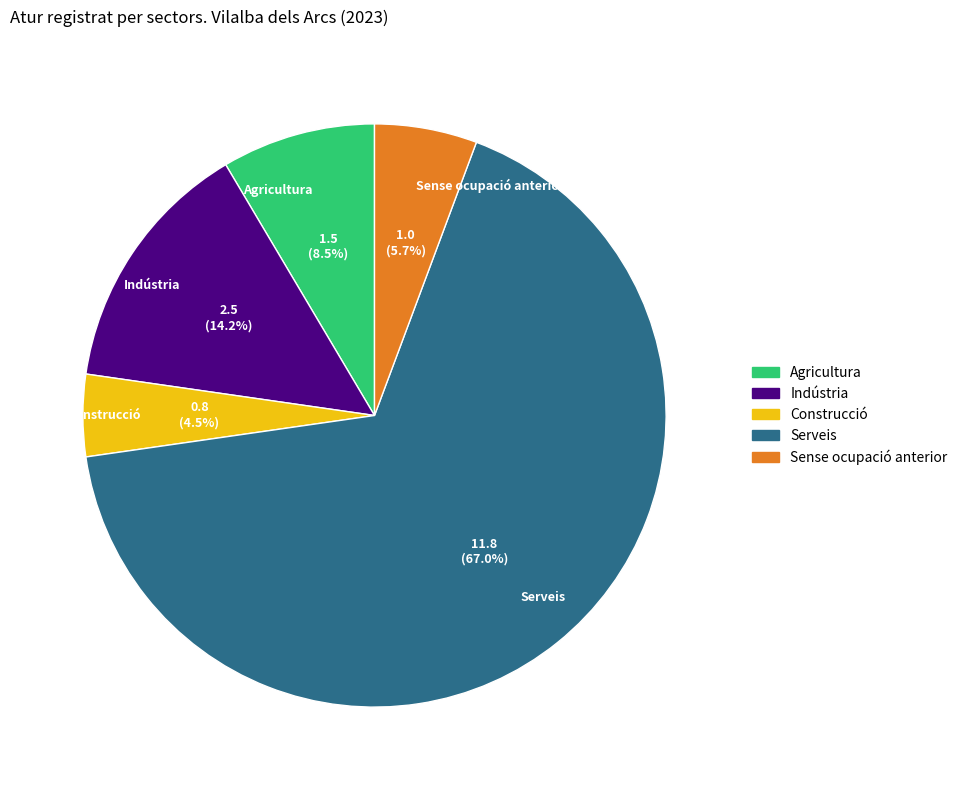

Do Indústria and Construcció together represent more than half of the pie?

No